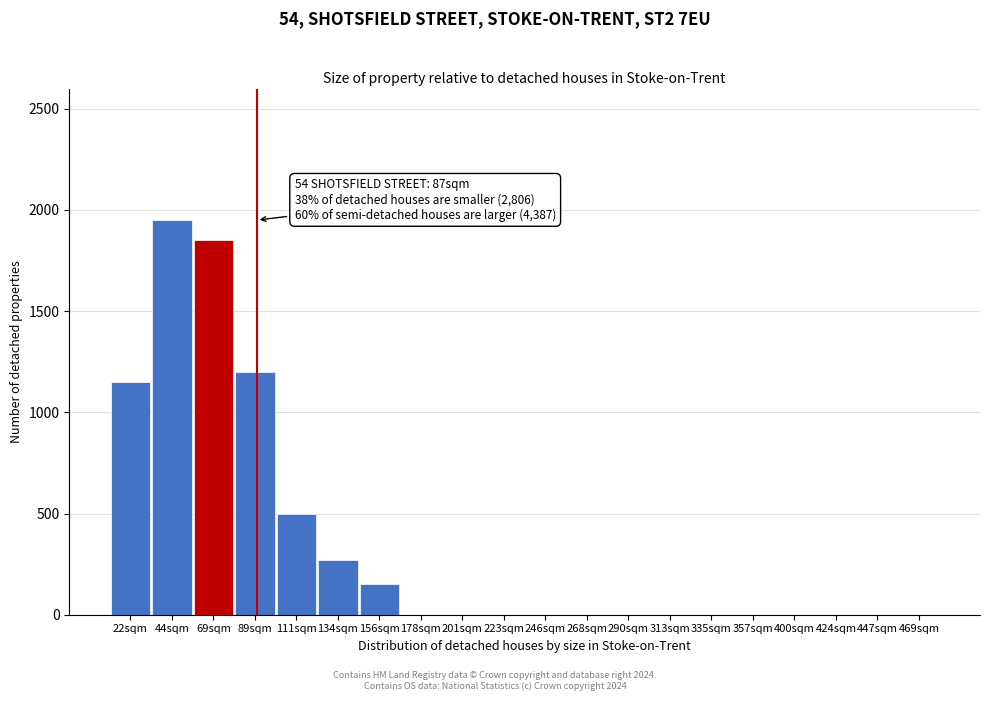

Reading left to right, transcribe all the data shown in this chart.

22sqm=1150	44sqm=1950	69sqm=1850	89sqm=1200	111sqm=500	134sqm=270	156sqm=150	178sqm=0	201sqm=0	223sqm=0	246sqm=0	268sqm=0	290sqm=0	313sqm=0	335sqm=0	357sqm=0	400sqm=0	424sqm=0	447sqm=0	469sqm=0